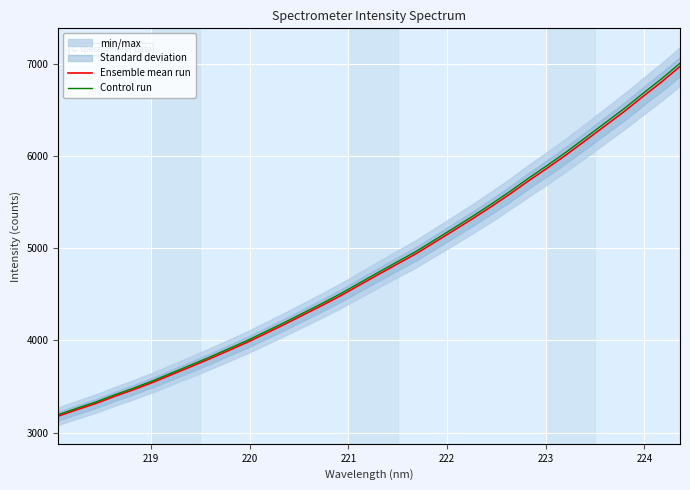

What is the minimum value shown in the chart?

3180.3